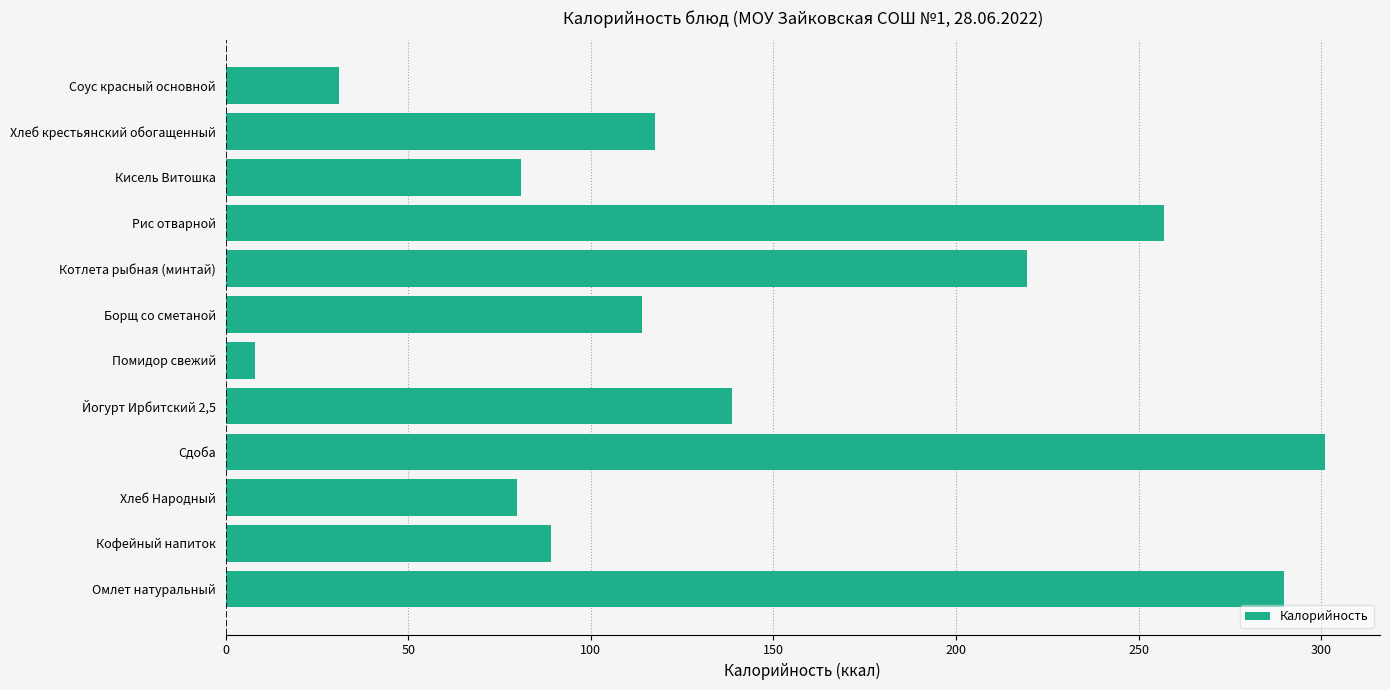

Read the value at Соус красный основной.

31.0